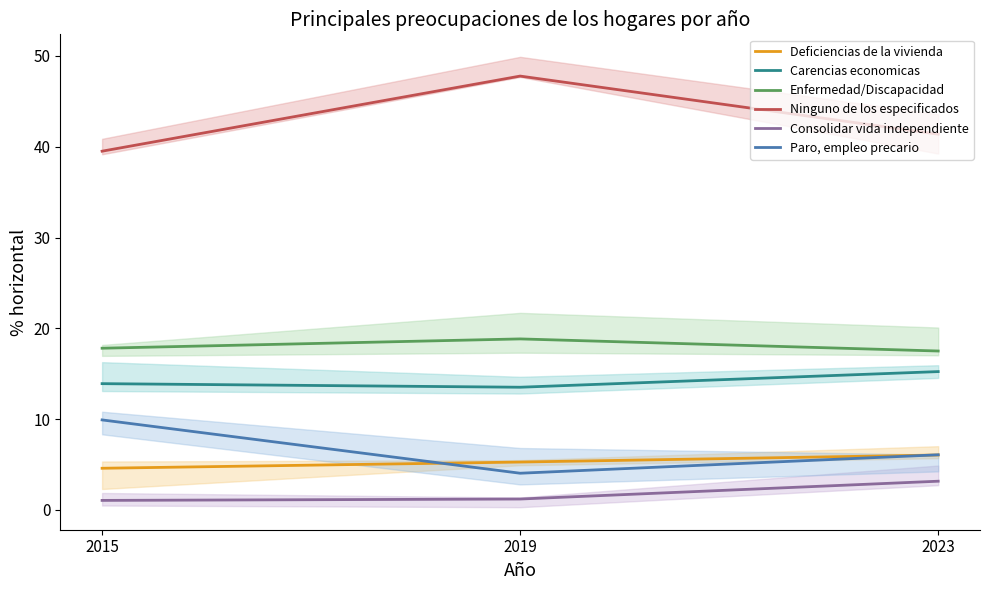

What value does the Ninguno de los especificados series have at 2019?

47.8